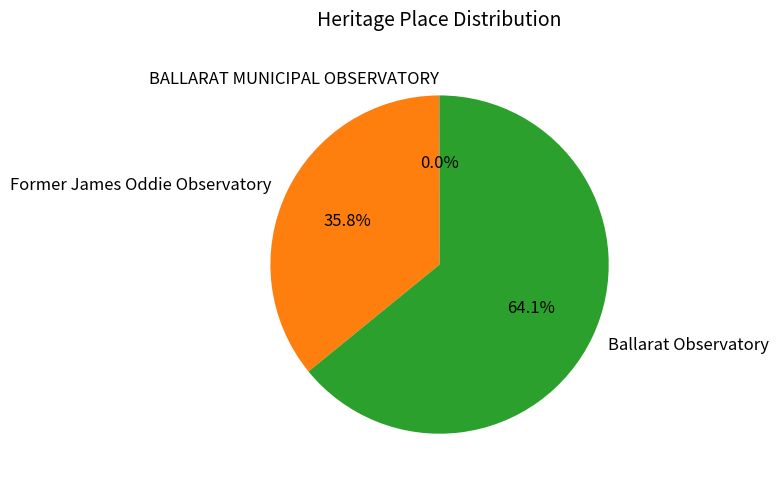

Does any single category account for the majority?

Yes